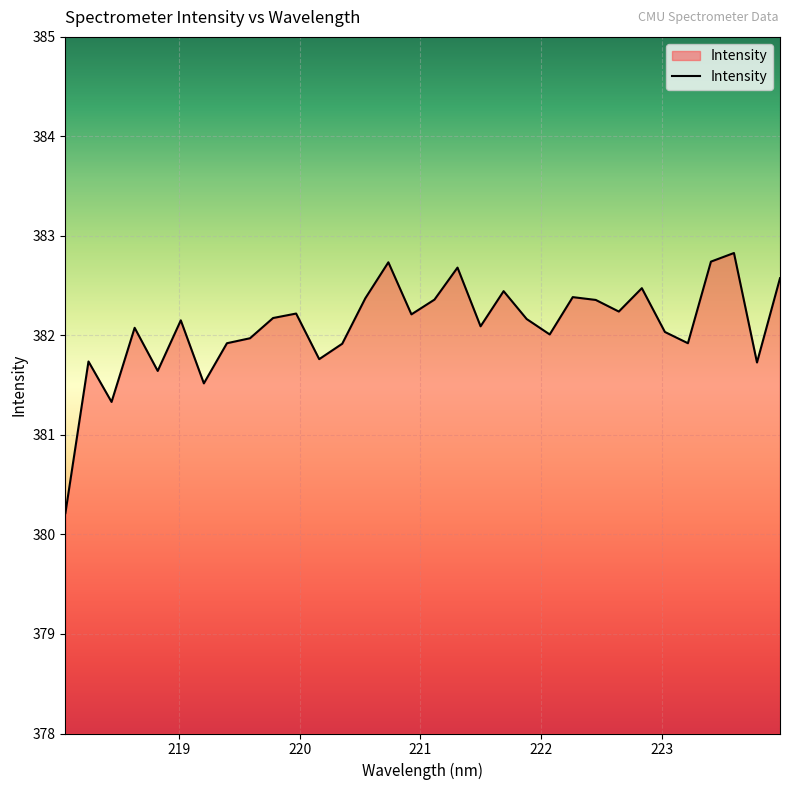

What is the difference between the second highest and minimum values?

2.5